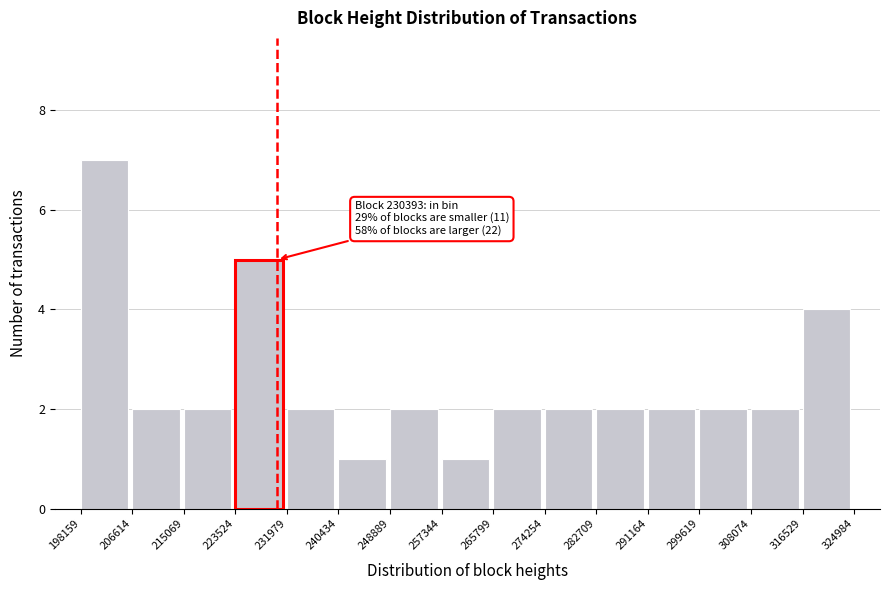

Over which range of the x-axis is the bar tallest?

198159 to 206614